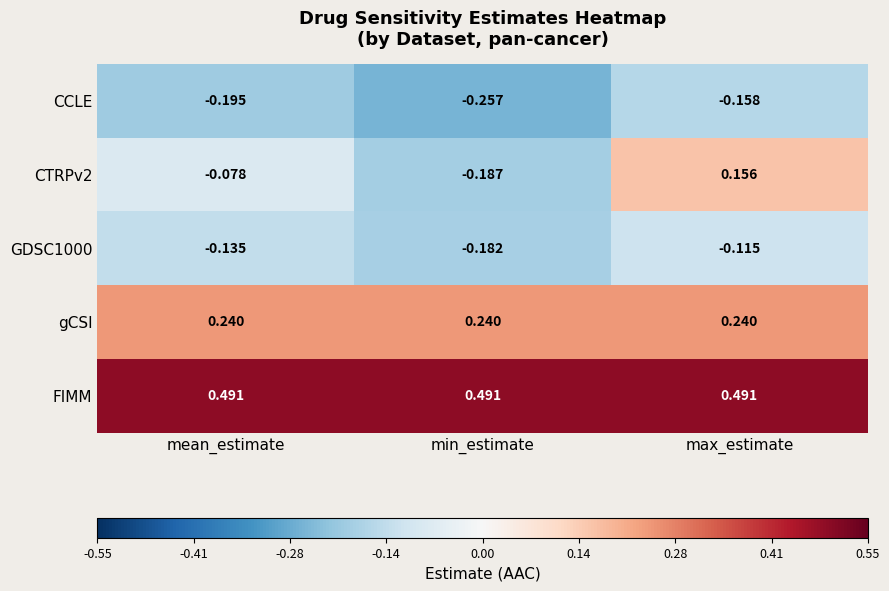

Between mean_estimate and min_estimate, which series saw the biggest shift?

CTRPv2